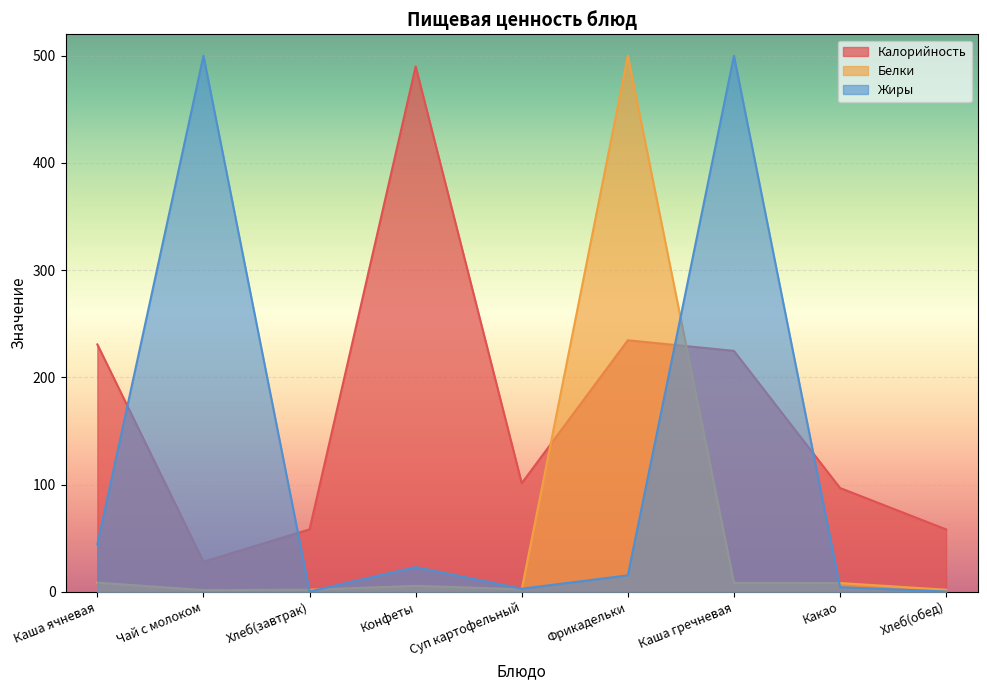

Which series has the widest spread of values?

Жиры